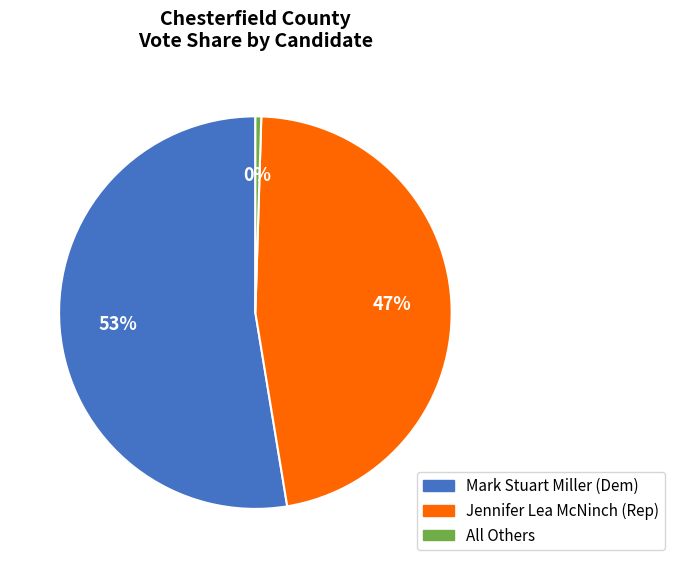

Does any single category account for the majority?

Yes